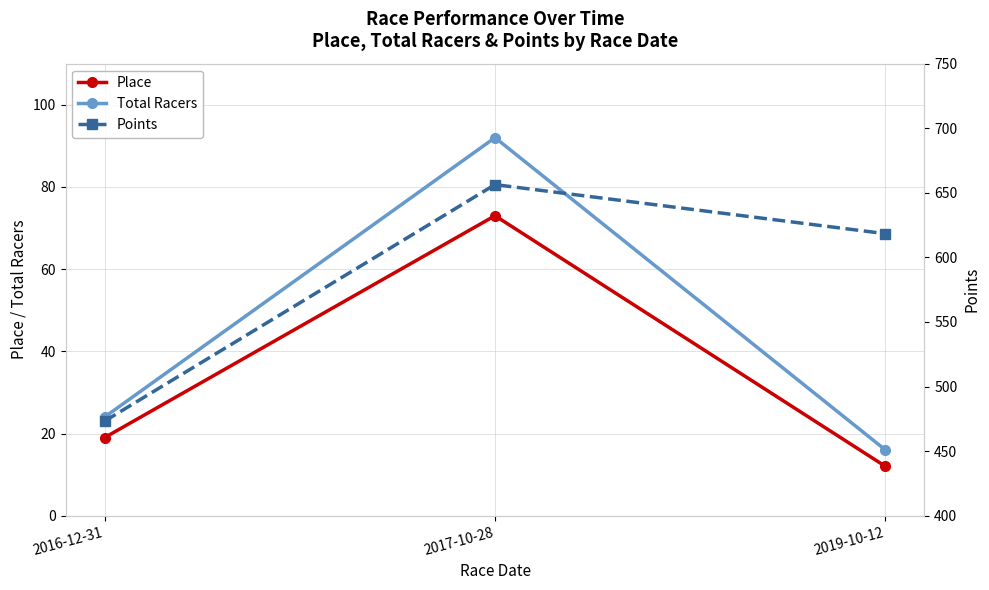

Is it true that Place equals 19.0 at 2016-12-31?

True